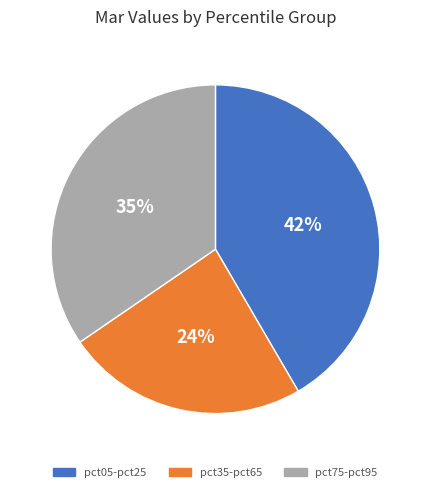

How many slices are in this pie chart?

3